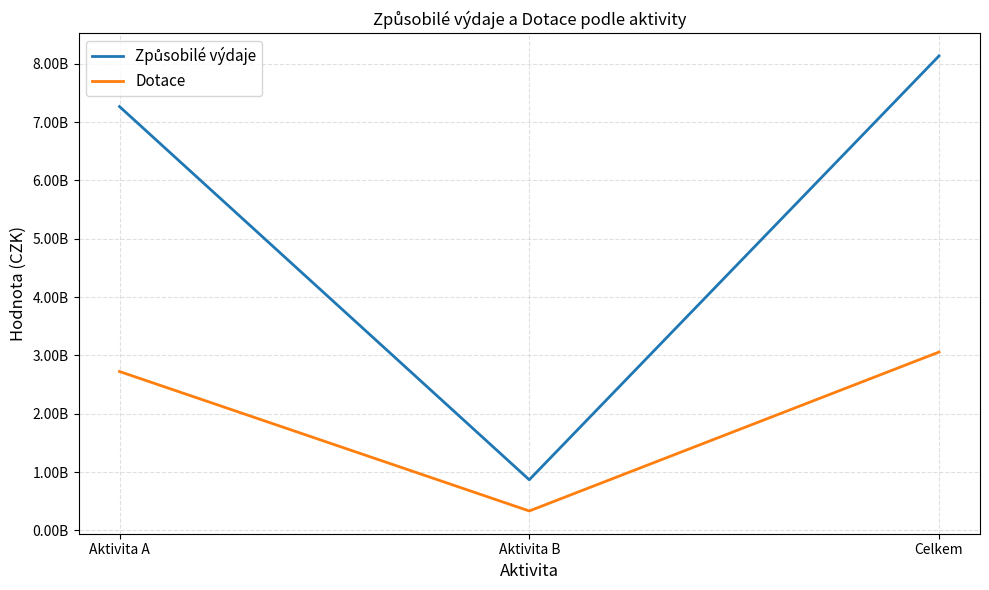

What is the label of the 1st point from the left?

Aktivita A